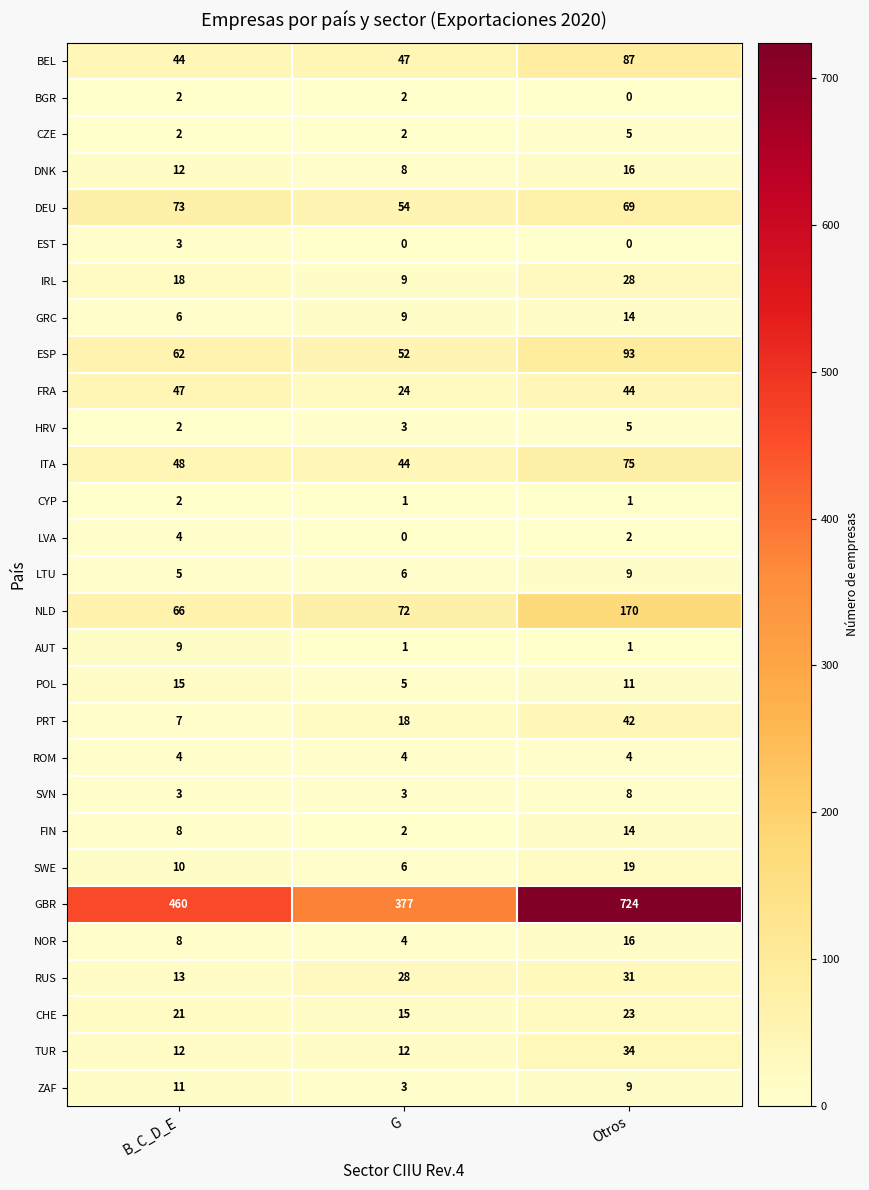

At which label does CYP reach its peak?

B_C_D_E